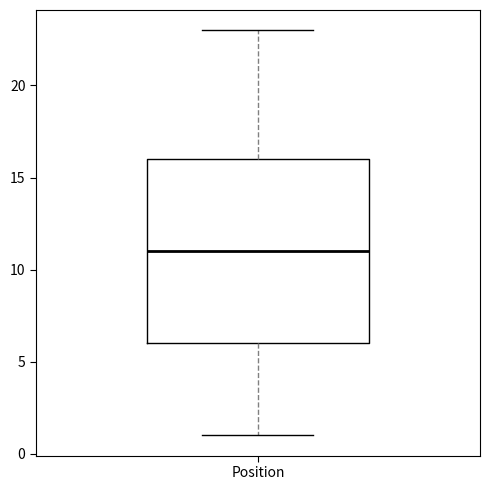

Where does the median line of the box for Position sit on the y-axis? The values are not printed on the chart, so give them approximately, as read against the axis.

11